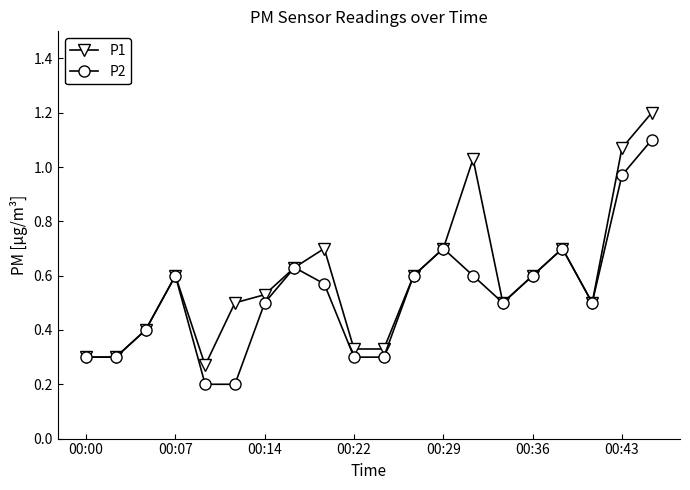

What is the highest value of the P1 series?

1.2